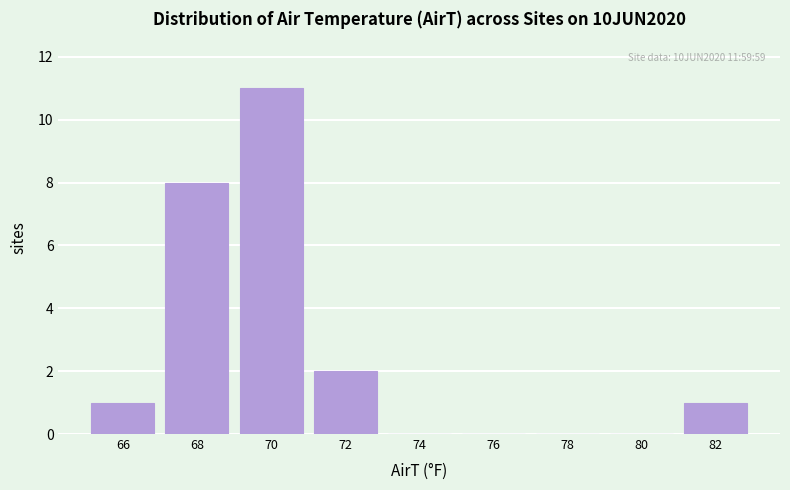

Reading left to right, list all the values displayed in this chart.

66=1	68=8	70=11	72=2	74=0	76=0	78=0	80=0	82=1